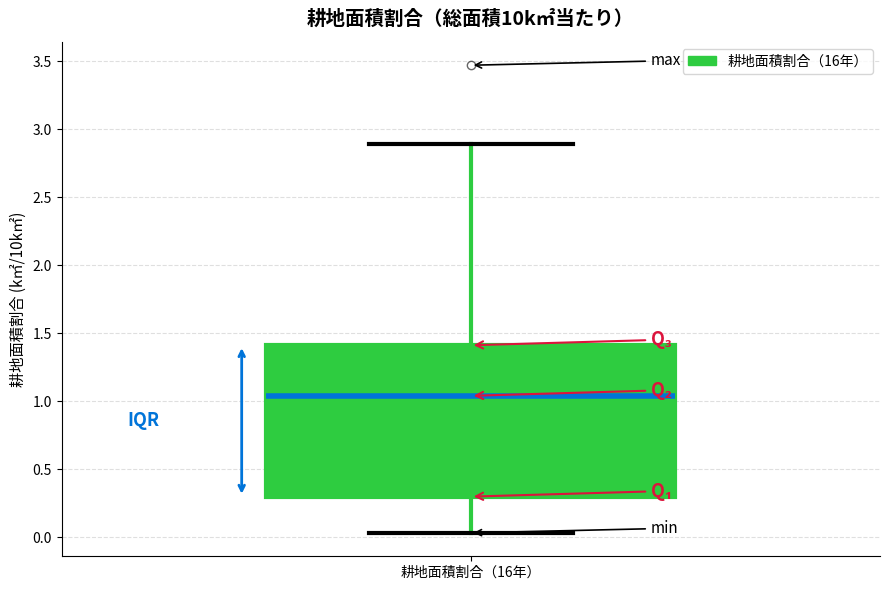

Read this box plot against the y-axis: the position of the median line, the range covered by the box, and the ends of both whiskers. The values are not printed on the chart, so give them approximately, as read against the axis.

median 1.05, box 0.30 to 1.40, whiskers 0.05 to 2.90